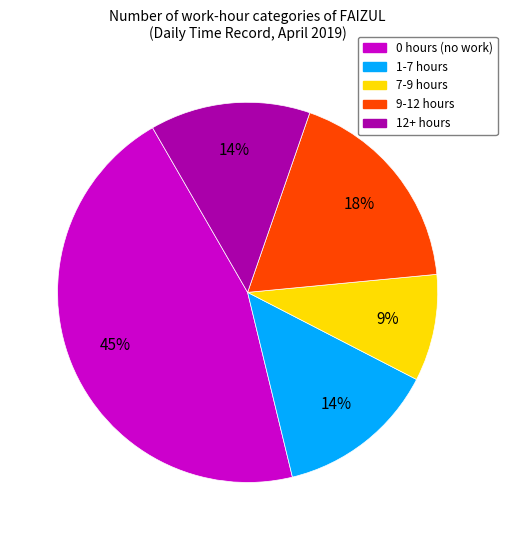

To the nearest percent, what is the difference between the 9-12 hours and 7-9 hours slice percentages?

9%